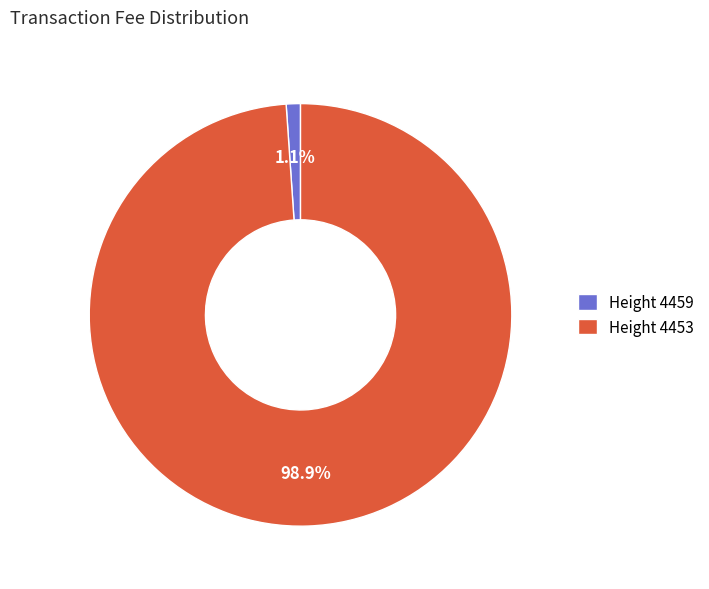

Which slice is the smallest?

Height 4459